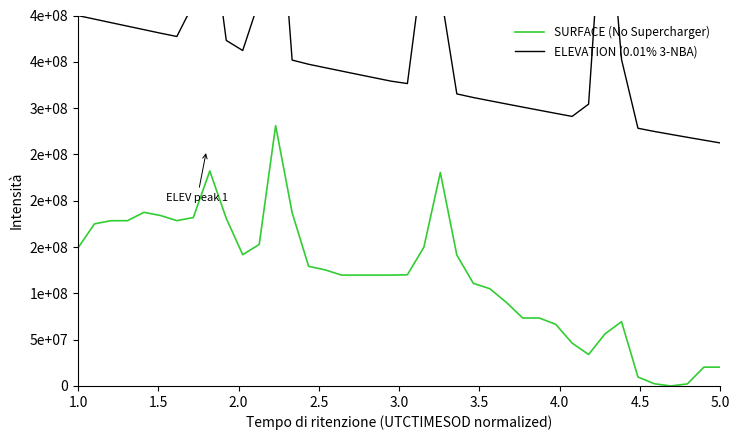

What is the value of the SURFACE (No Supercharger) point at the 2nd from the left?

175047291.0